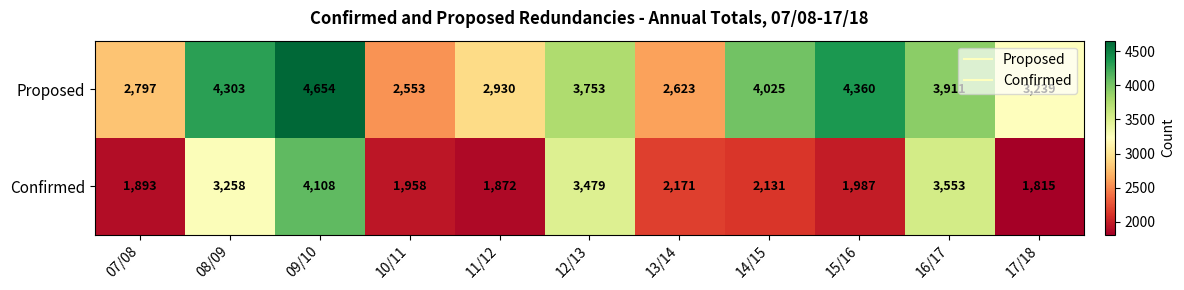

Which series has the largest total across all categories?

Proposed